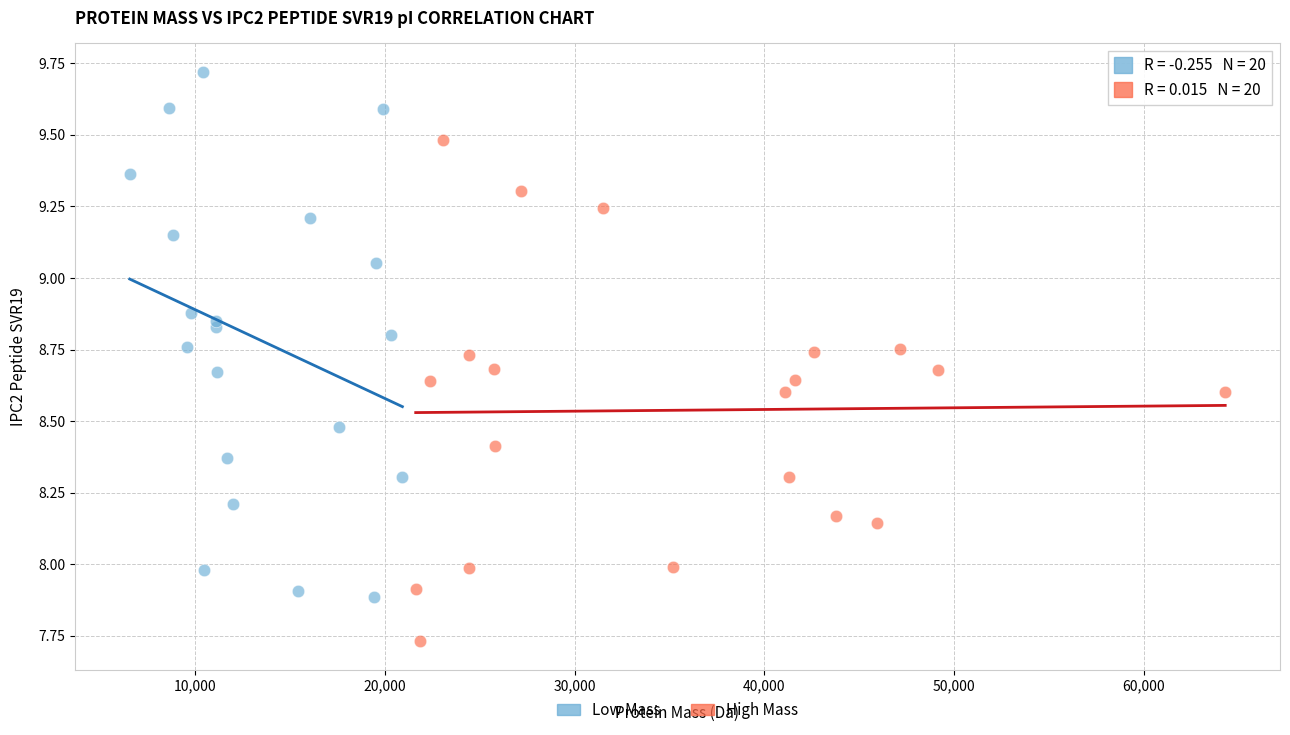

Which series has the largest Y range (max minus min)?

Low Mass